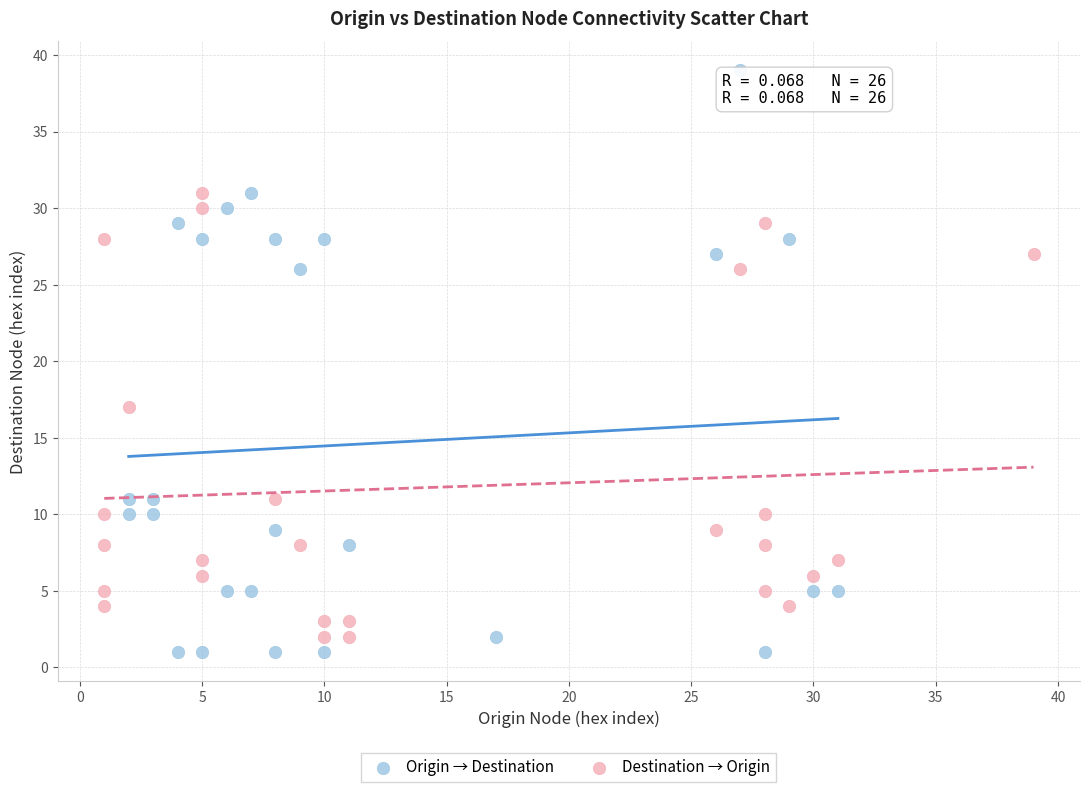

What are all the series names shown in the legend?

Origin → Destination, Destination → Origin